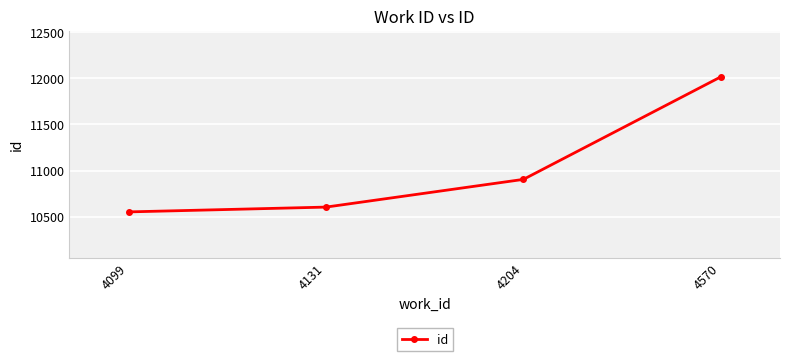

Count the number of categories in the chart.

4